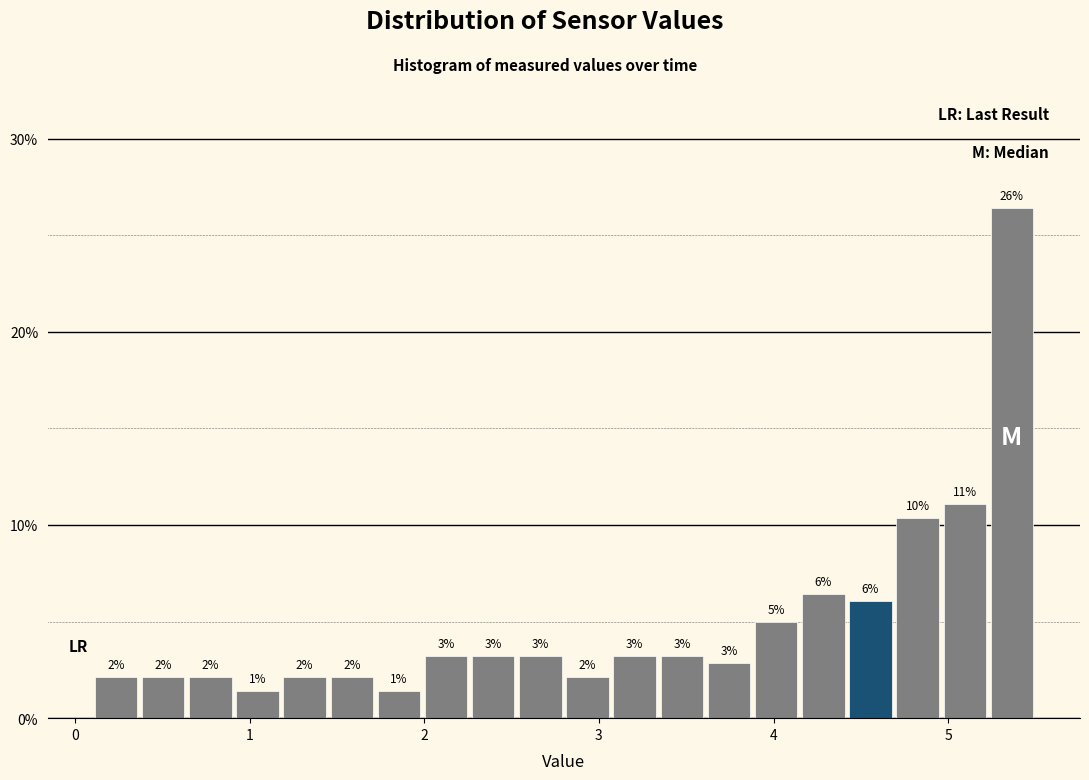

Read against the x-axis, roughly where is the centre of the tallest bar?

5.4